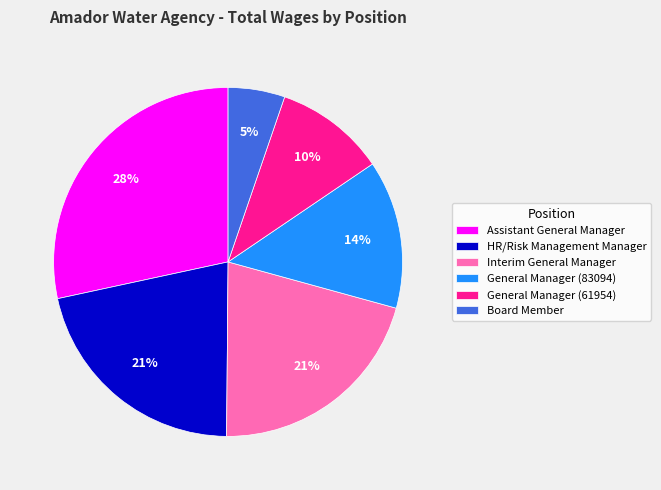

What is the smallest slice in the pie chart?

Board Member